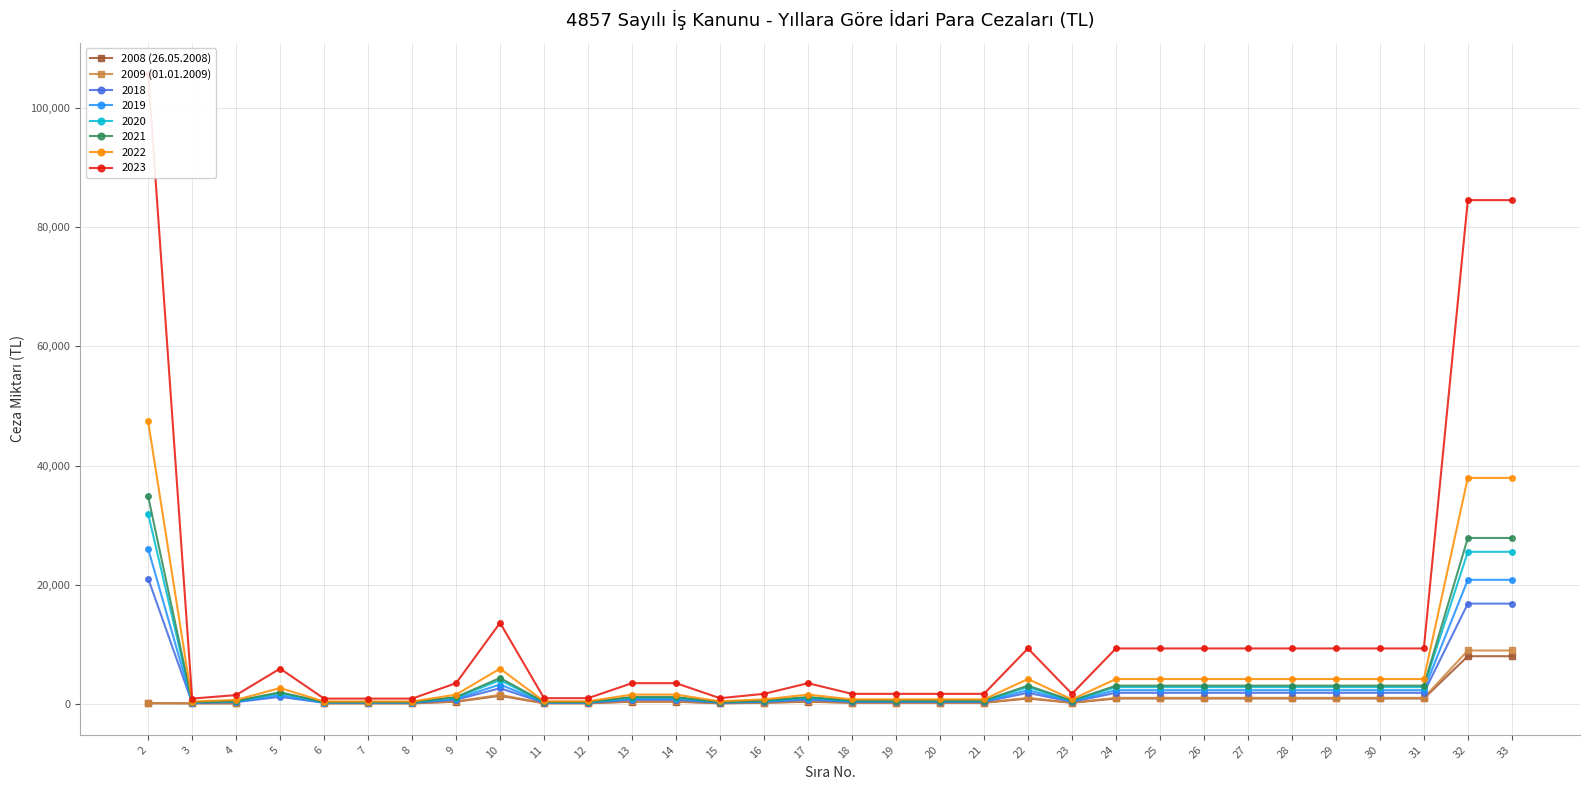

Does the chart have visible grid lines?

Yes